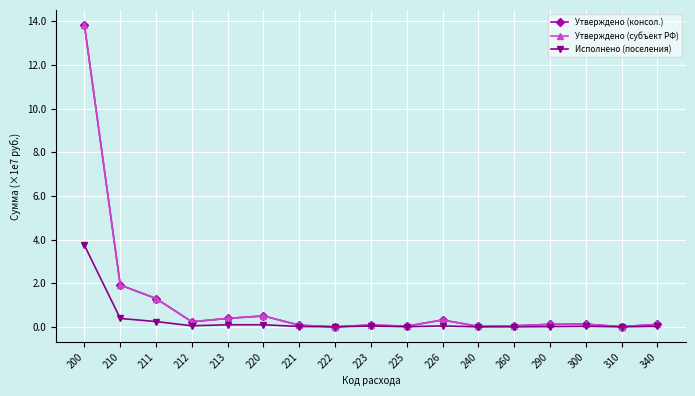

In Исполнено (поселения), how many points are higher than both neighbors (excluding endpoints)?

4